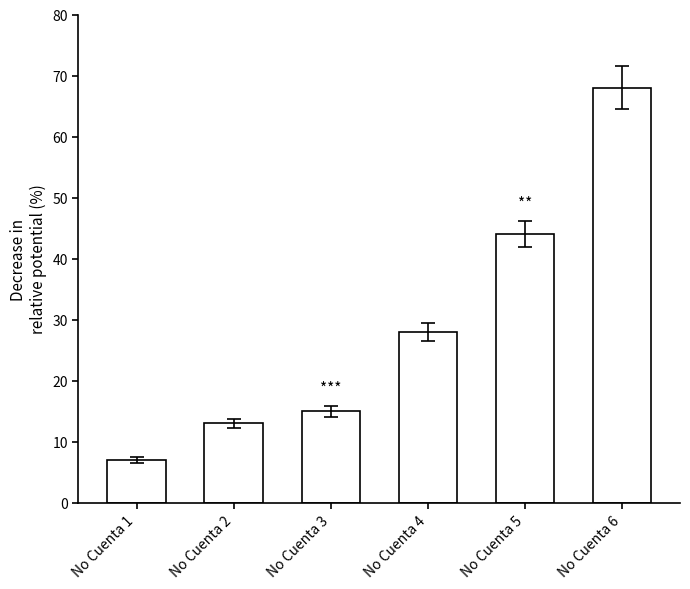

Rank the categories by value from highest to lowest.

No Cuenta 6, No Cuenta 5, No Cuenta 4, No Cuenta 3, No Cuenta 2, No Cuenta 1